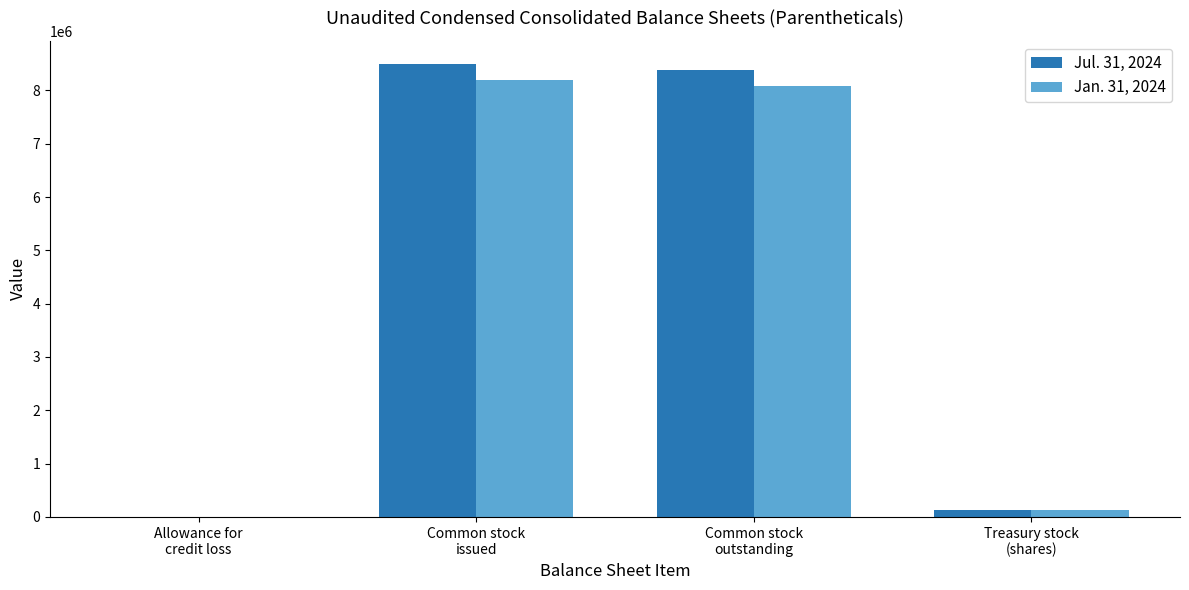

The Jan. 31, 2024 series shows 13030235 at Common stock
issued. True or false?

False